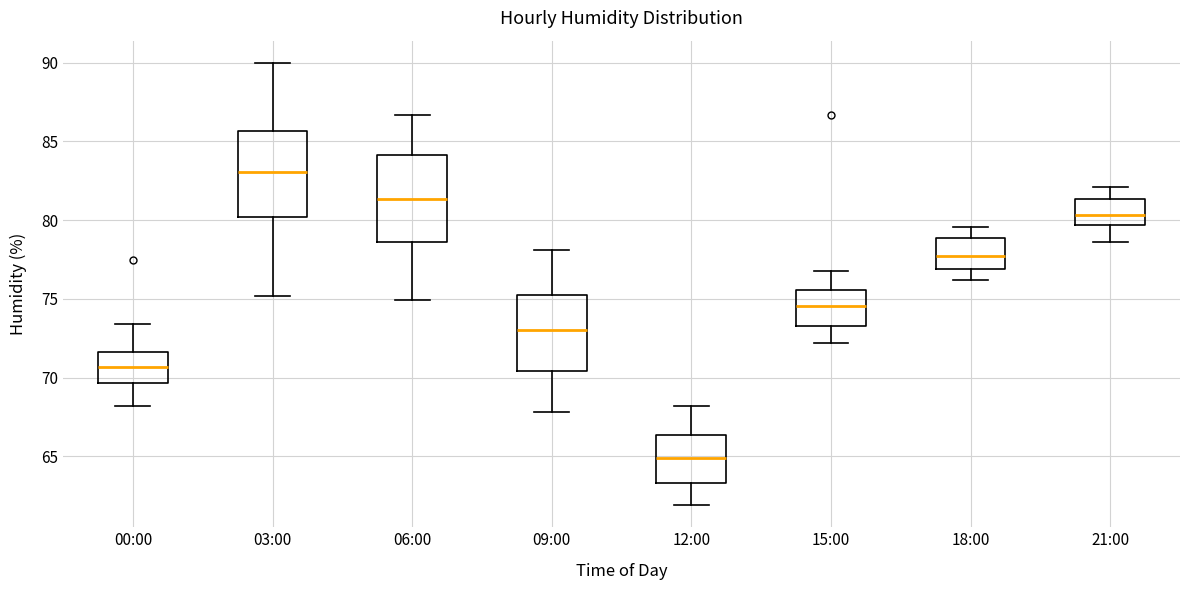

Which box has the highest median line?

03:00